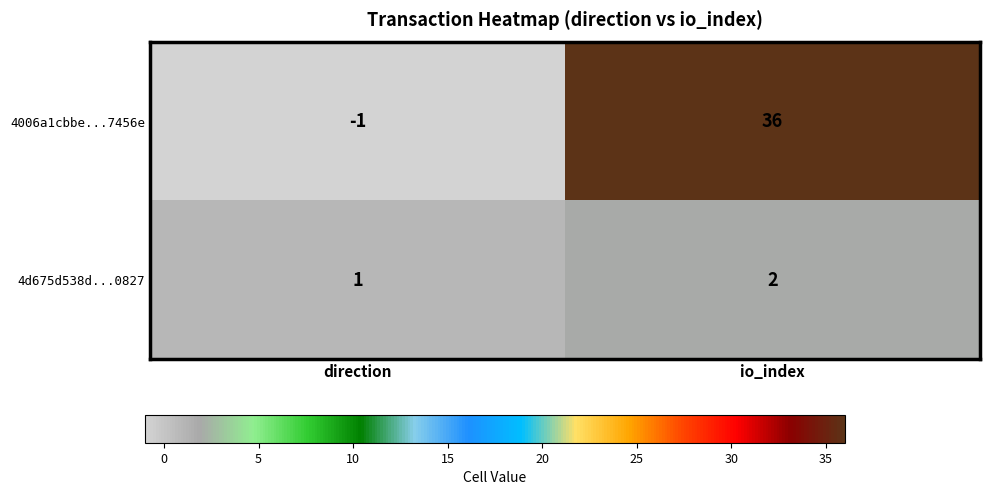

Which label corresponds to the largest value in the chart?

io_index